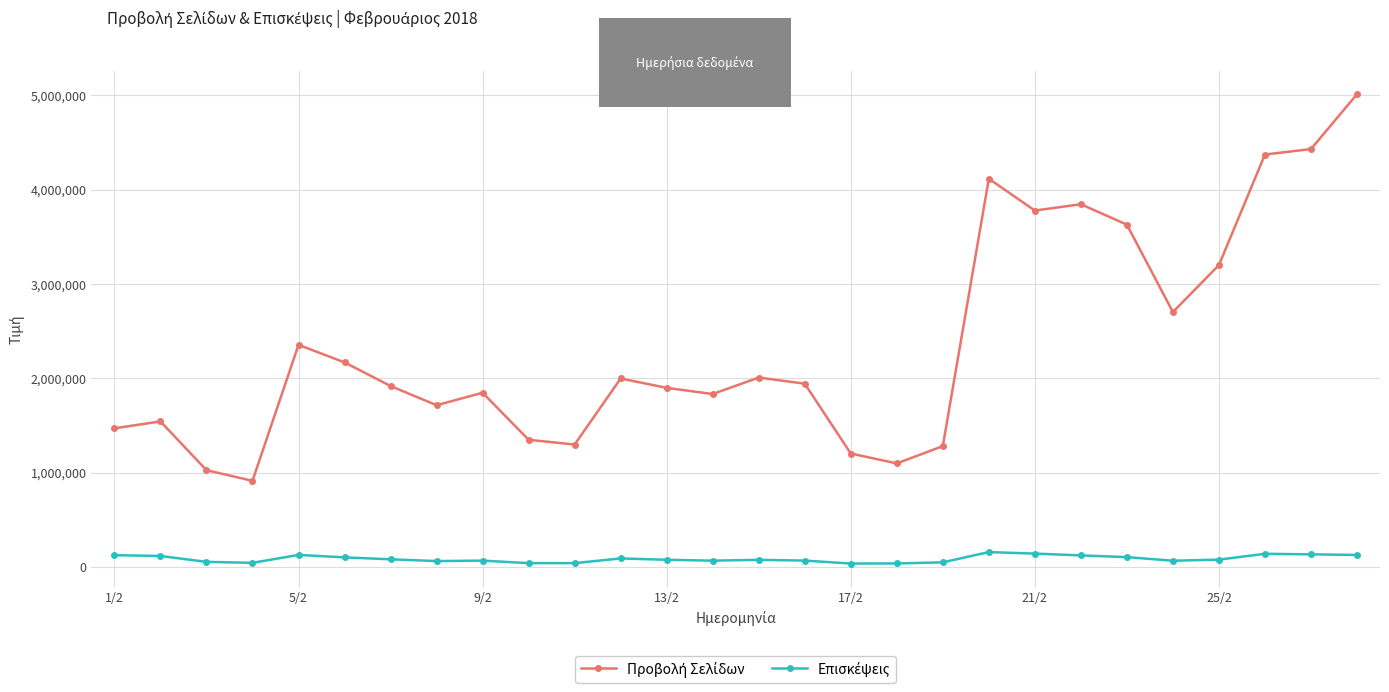

What is the greatest value displayed?

5012582